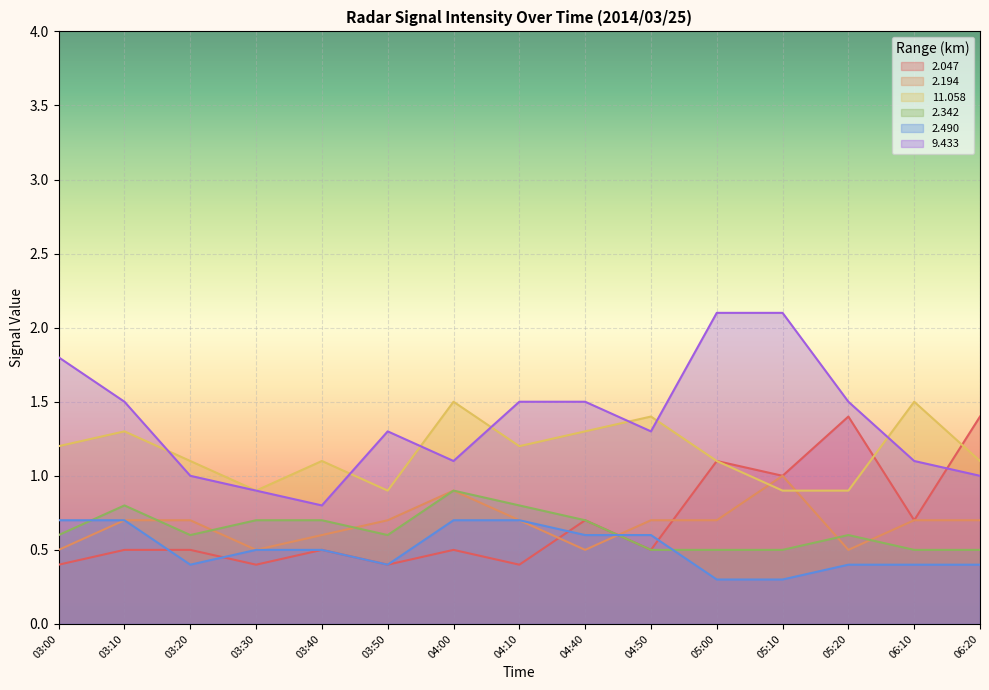

Between which two adjacent categories do 2.047 and 2.194 first intersect?

04:10 and 04:40